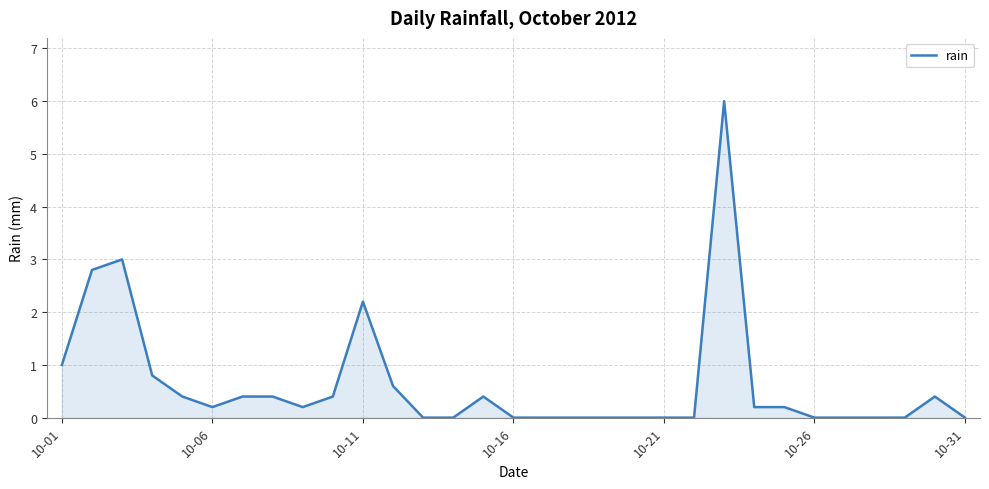

What is the difference between the maximum and minimum values?

6.0